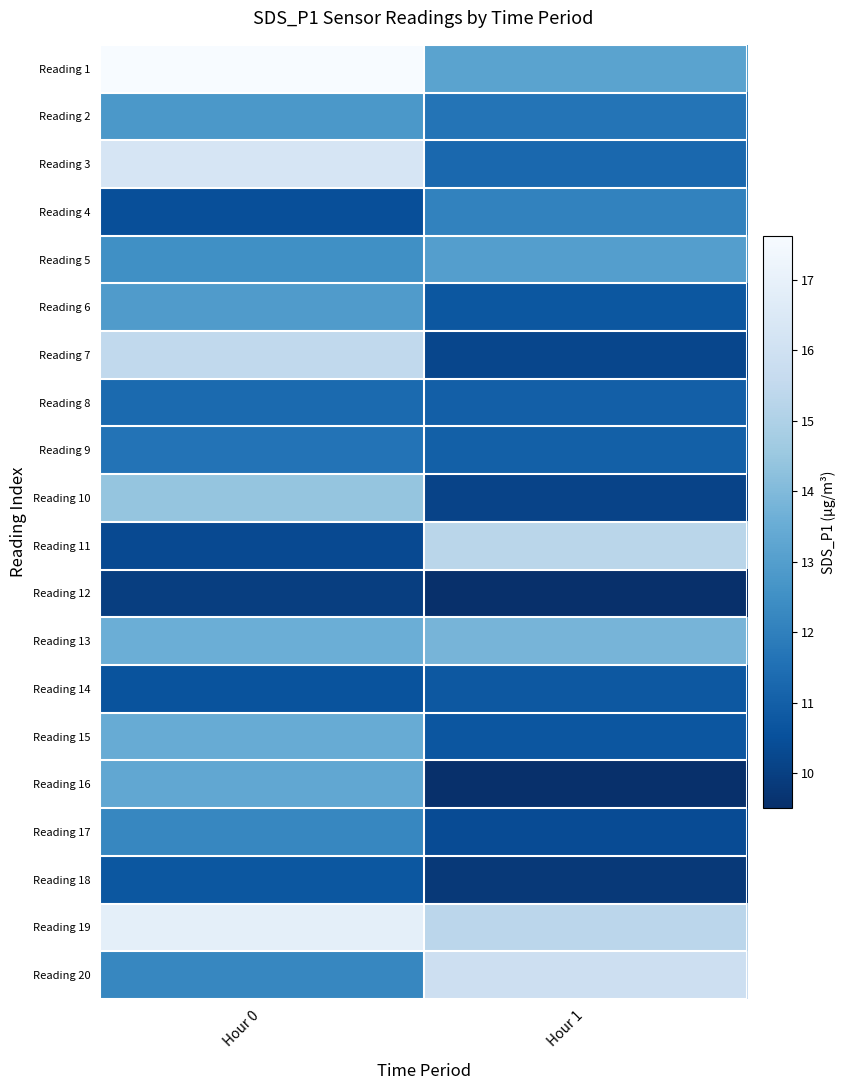

Reading left to right, extract all data points from this chart.

Reading 1: Hour 0=17.6	Hour 1=13.2
Reading 2: Hour 0=12.8	Hour 1=11.6
Reading 3: Hour 0=16.3	Hour 1=11.3
Reading 4: Hour 0=10.5	Hour 1=12.1
Reading 5: Hour 0=12.5	Hour 1=13.0
Reading 6: Hour 0=12.9	Hour 1=10.7
Reading 7: Hour 0=15.5	Hour 1=10.2
Reading 8: Hour 0=11.3	Hour 1=11.0
Reading 9: Hour 0=11.6	Hour 1=11.0
Reading 10: Hour 0=14.4	Hour 1=10.1
Reading 11: Hour 0=10.3	Hour 1=15.3
Reading 12: Hour 0=10.0	Hour 1=9.5
Reading 13: Hour 0=13.6	Hour 1=13.8
Reading 14: Hour 0=10.6	Hour 1=10.8
Reading 15: Hour 0=13.5	Hour 1=10.7
Reading 16: Hour 0=13.3	Hour 1=9.5
Reading 17: Hour 0=12.2	Hour 1=10.4
Reading 18: Hour 0=10.7	Hour 1=9.8
Reading 19: Hour 0=16.9	Hour 1=15.3
Reading 20: Hour 0=12.2	Hour 1=15.9